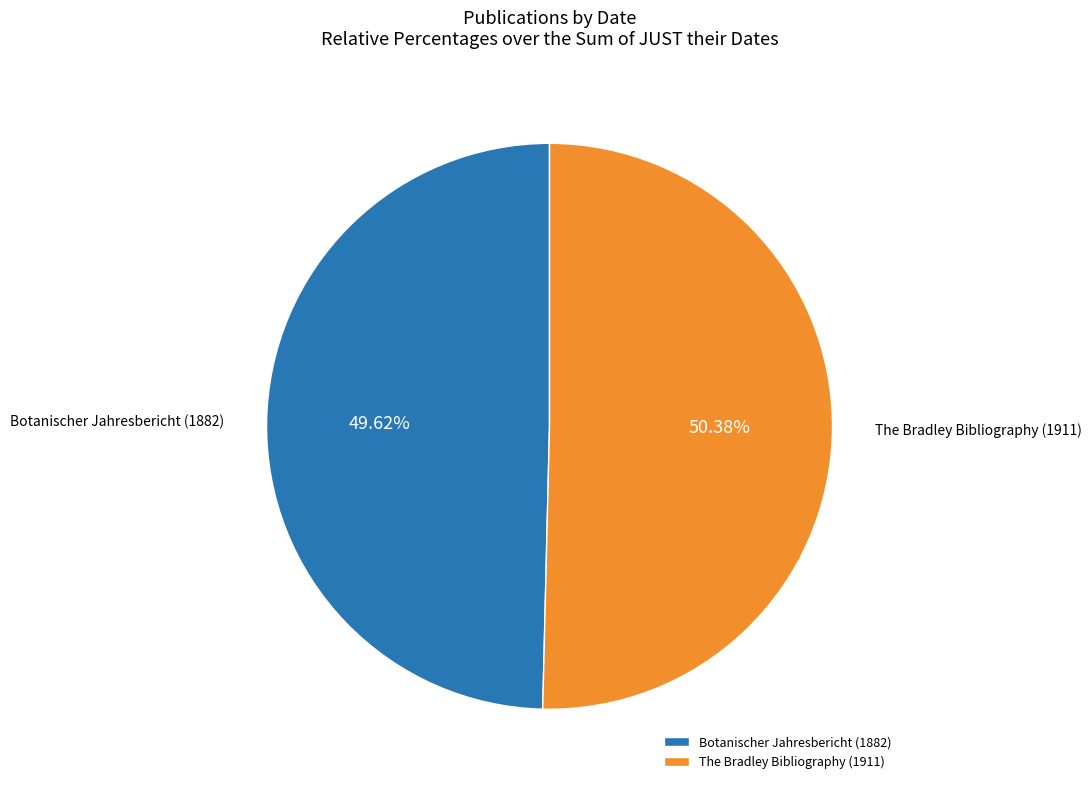

To the nearest percent, what is the difference between the largest and smallest slice percentages?

1%